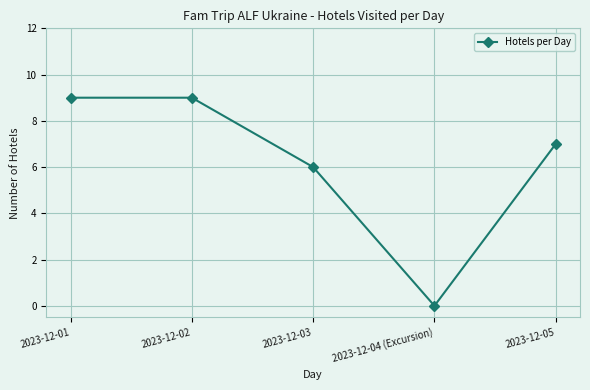

How many series are shown in this chart?

1